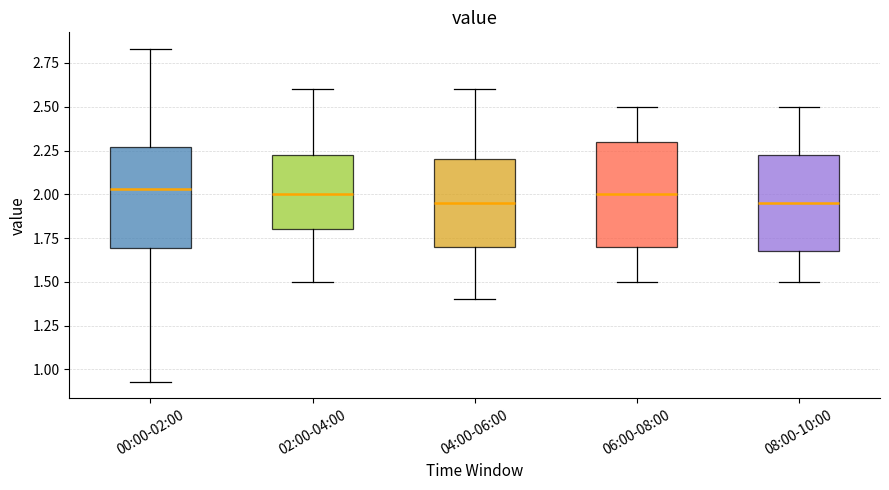

Reading left to right, read every box against the y-axis: the position of its median line, the range the box covers, and the ends of its whiskers. The values are not printed on the chart, so give them approximately, as read against the axis.

00:00-02:00: median 2.05, box 1.70 to 2.25, whiskers 0.95 to 2.85
02:00-04:00: median 2.00, box 1.80 to 2.25, whiskers 1.50 to 2.60
04:00-06:00: median 1.95, box 1.70 to 2.20, whiskers 1.40 to 2.60
06:00-08:00: median 2.00, box 1.70 to 2.30, whiskers 1.50 to 2.50
08:00-10:00: median 1.95, box 1.70 to 2.25, whiskers 1.50 to 2.50